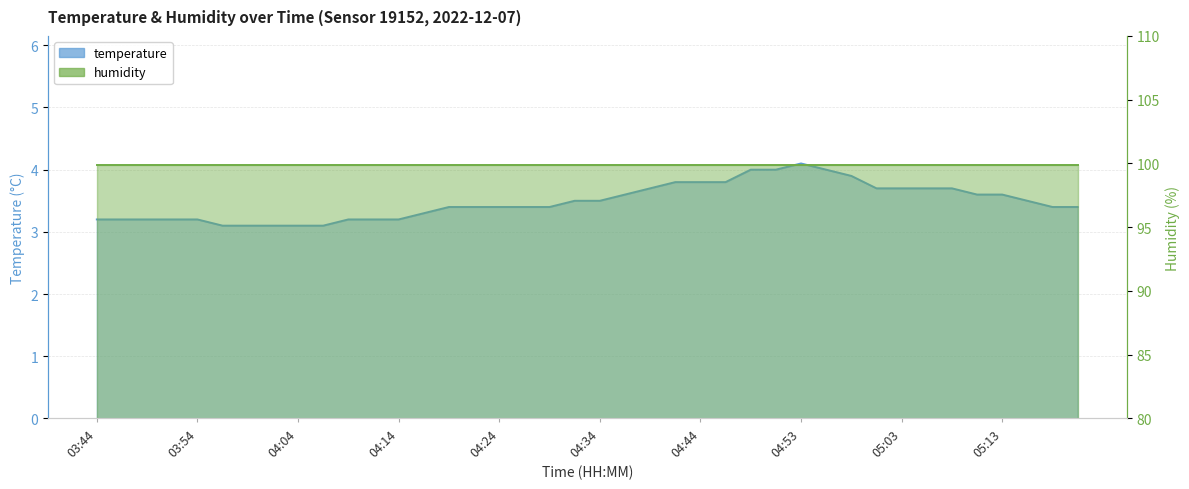

Which series has the largest total across all categories?

humidity